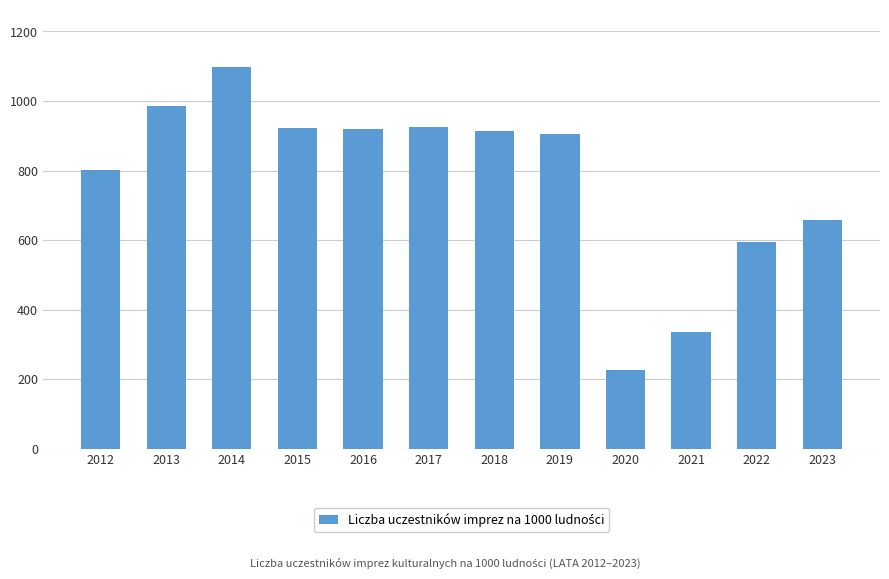

What is the value of the 1st bar from the left?

802.5